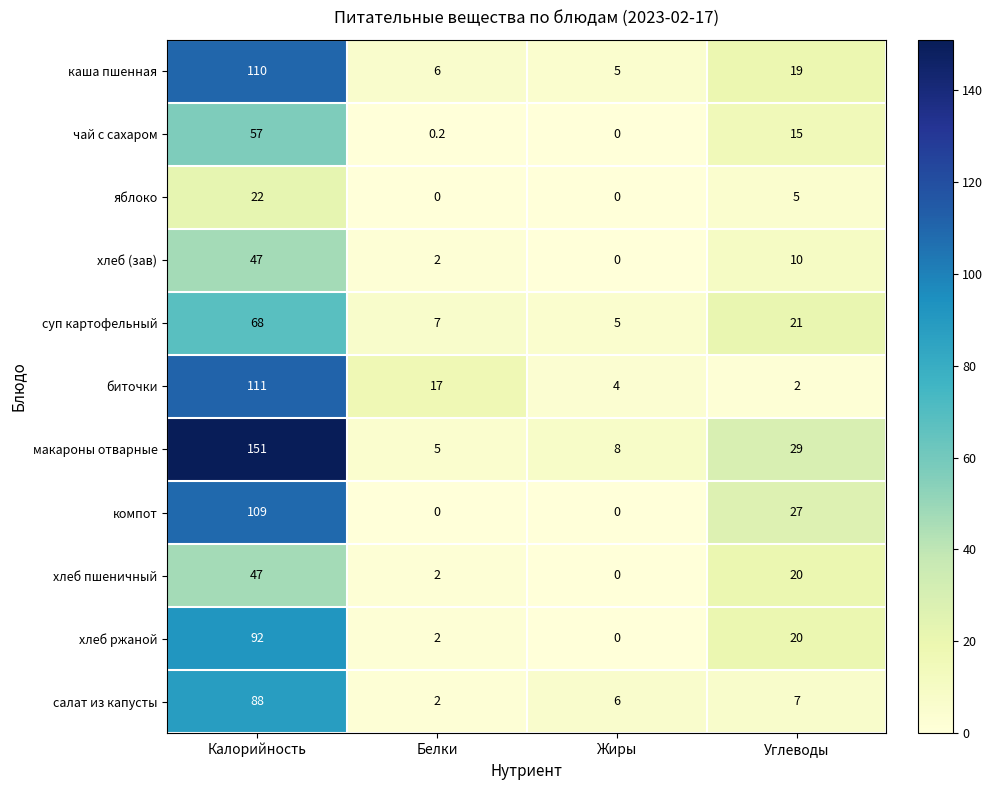

What is the approximate value of суп картофельный at Белки?

7.0